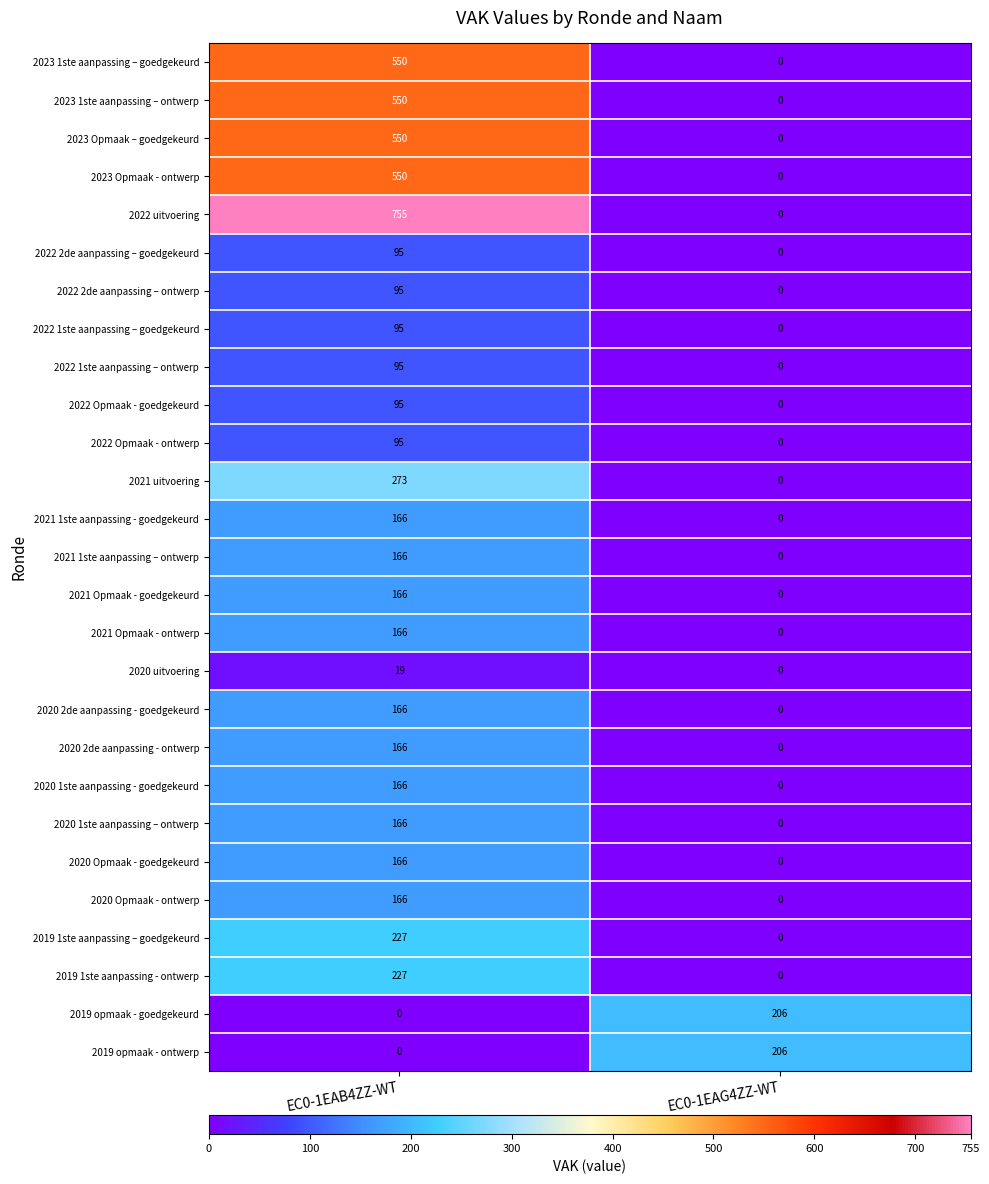

Which label corresponds to the largest value in the chart?

EC0-1EAB4ZZ-WT